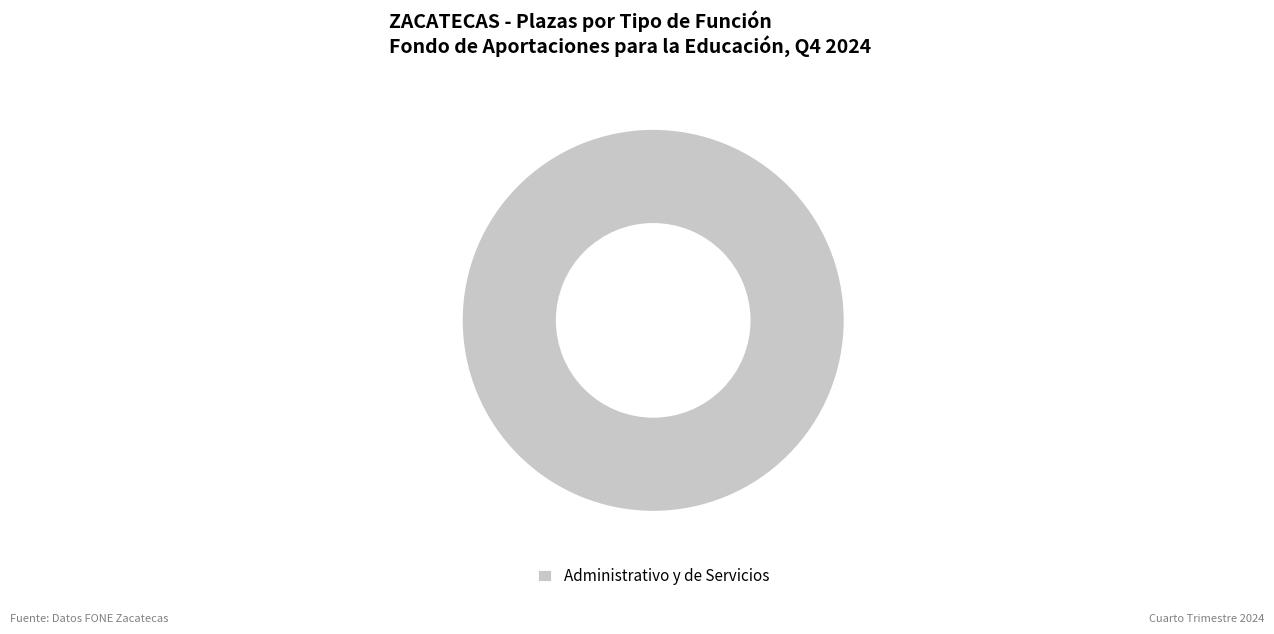

Does any single category account for the majority?

Yes